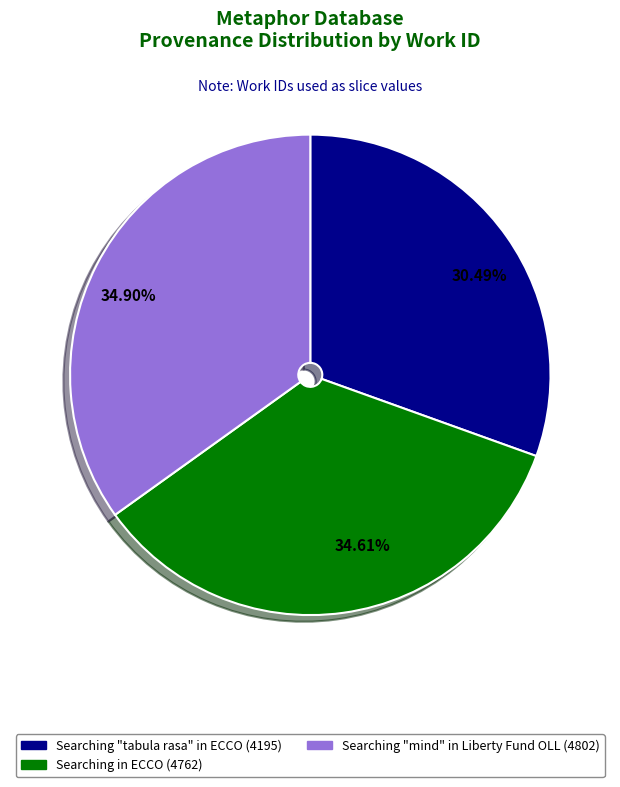

Approximately how many times larger is the value at Searching "tabula rasa" in ECCO compared to Searching in ECCO?

0.9